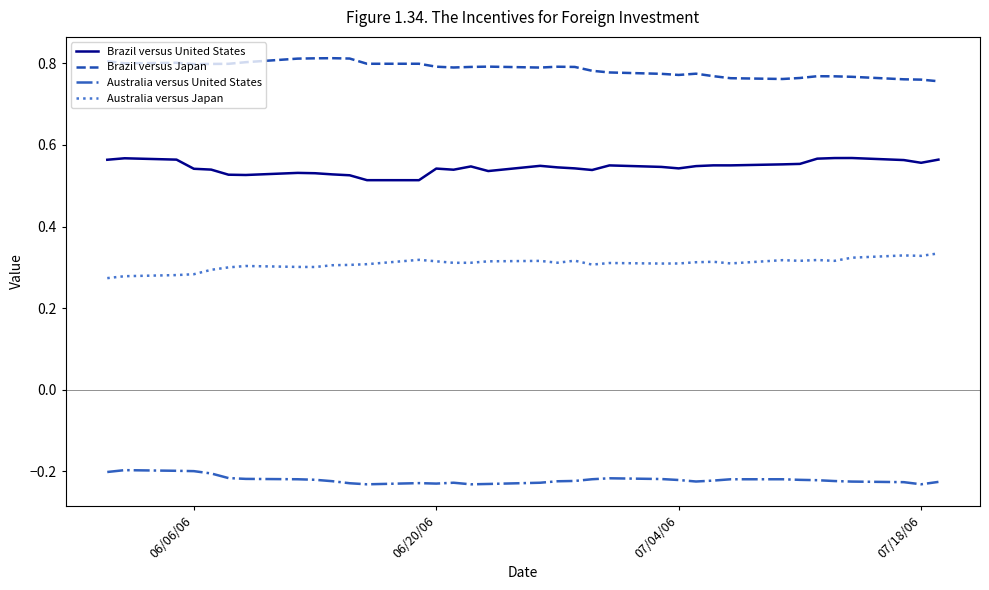

True or false: Brazil versus United States and Brazil versus Japan intersect in this chart.

False